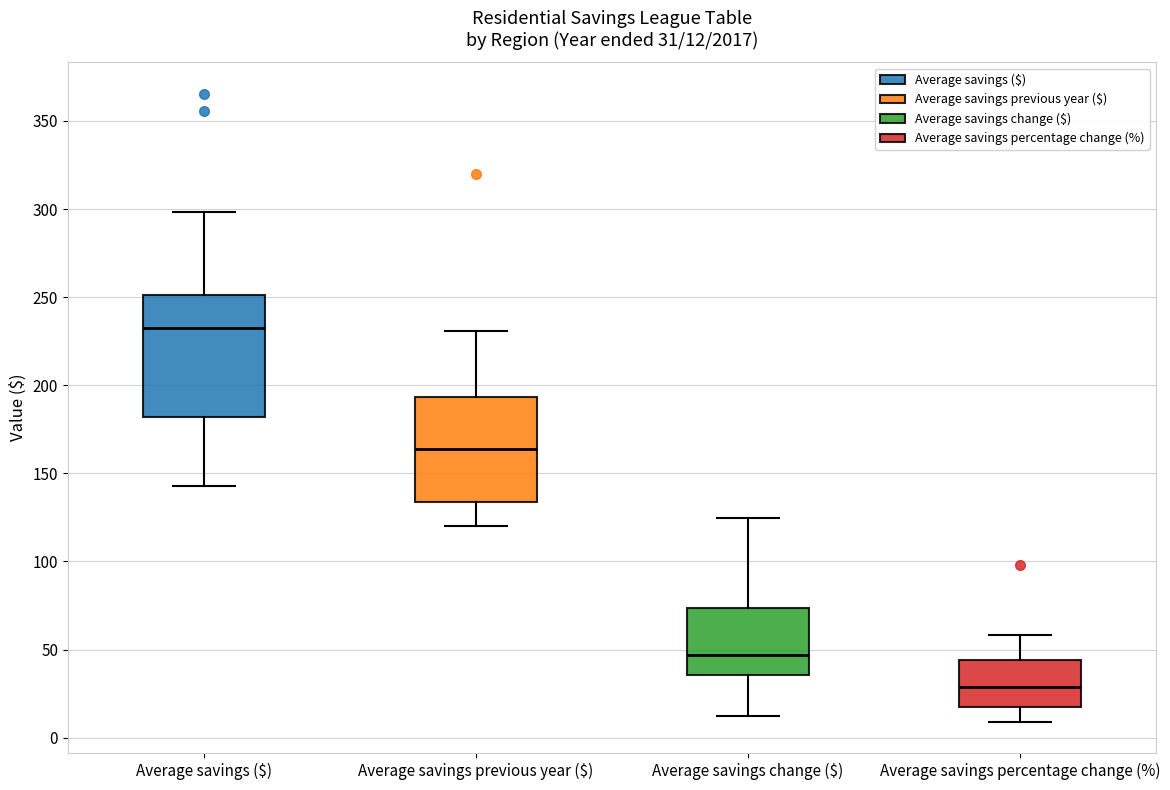

Which box's median line is the lowest?

Average savings percentage change (%)